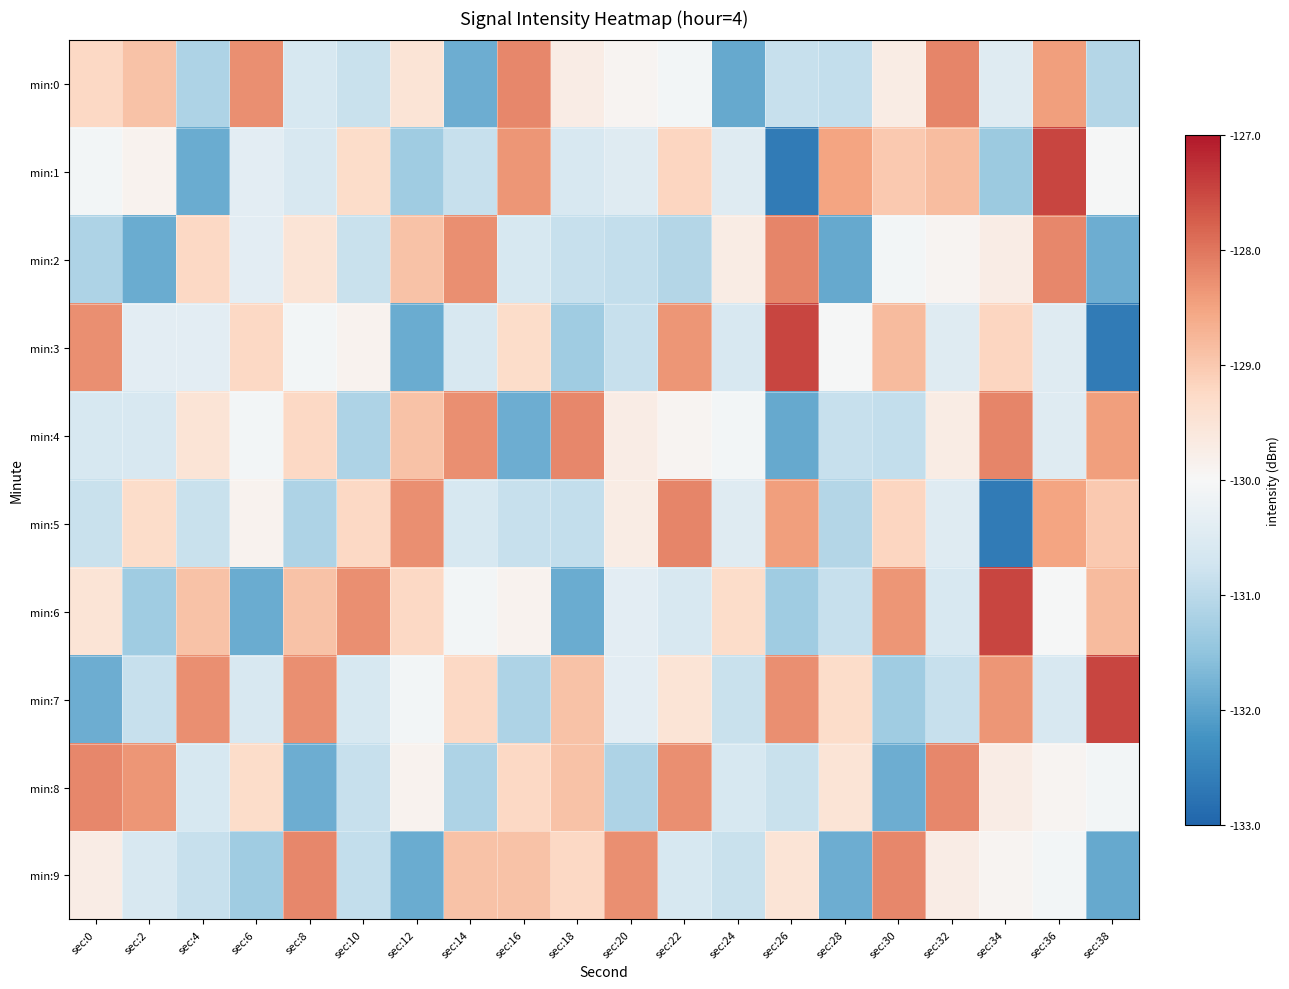

Which series has the largest total across all categories?

min:7